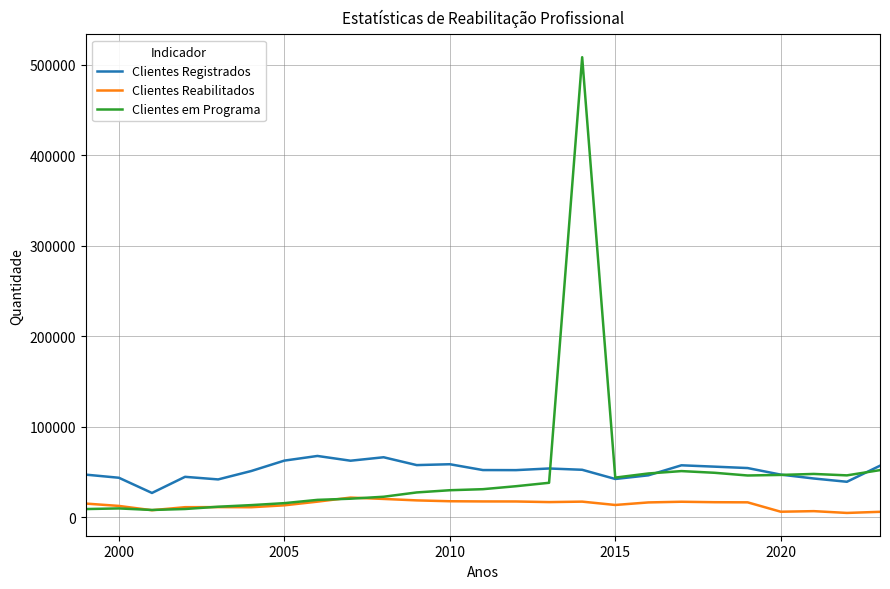

What is the maximum value for Clientes Reabilitados?

21696